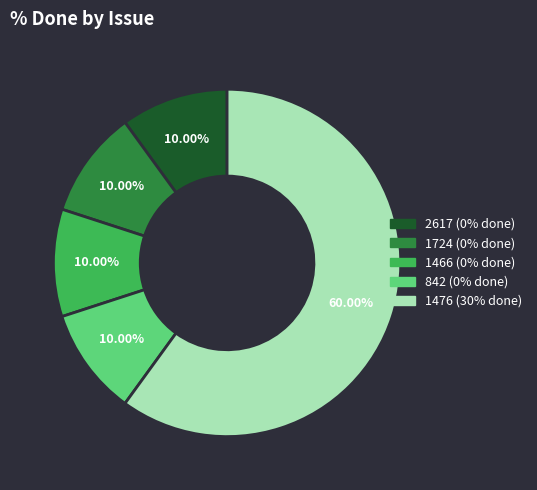

Which slice represents more than half of the pie?

1476